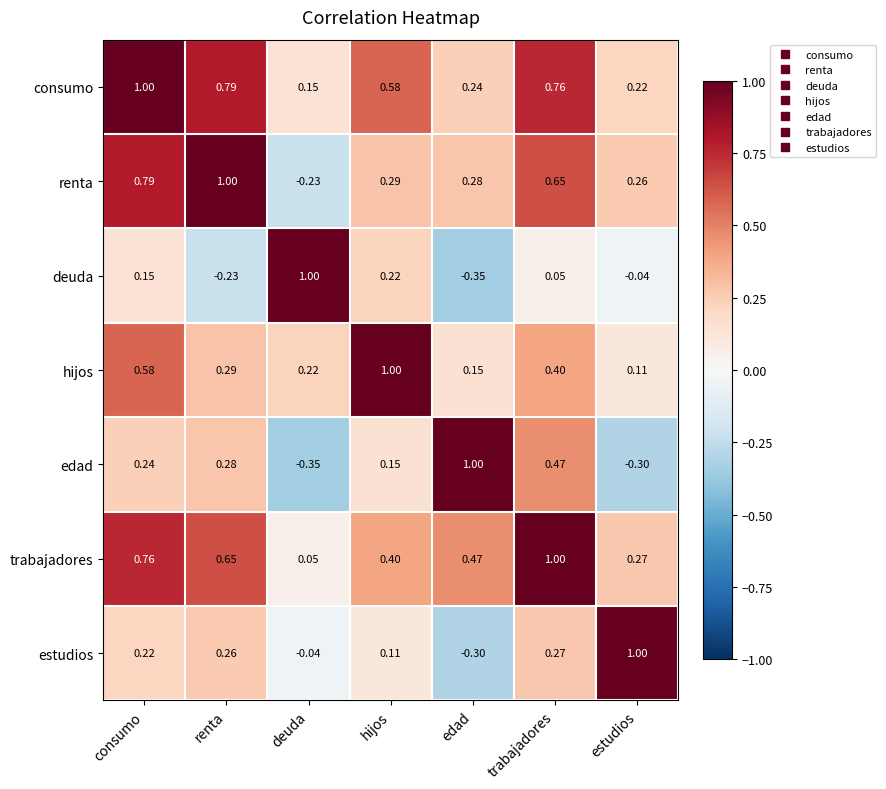

At which label does estudios first exceed 0?

consumo